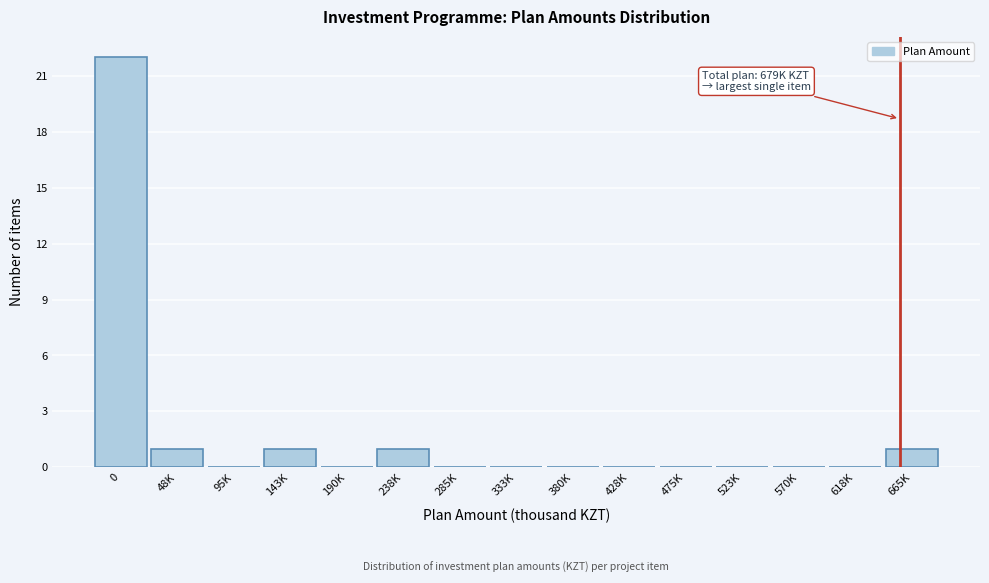

Reading left to right, extract all data points from this chart.

0=22	48K=1	95K=0	143K=1	190K=0	238K=1	285K=0	333K=0	380K=0	428K=0	475K=0	523K=0	570K=0	618K=0	665K=1